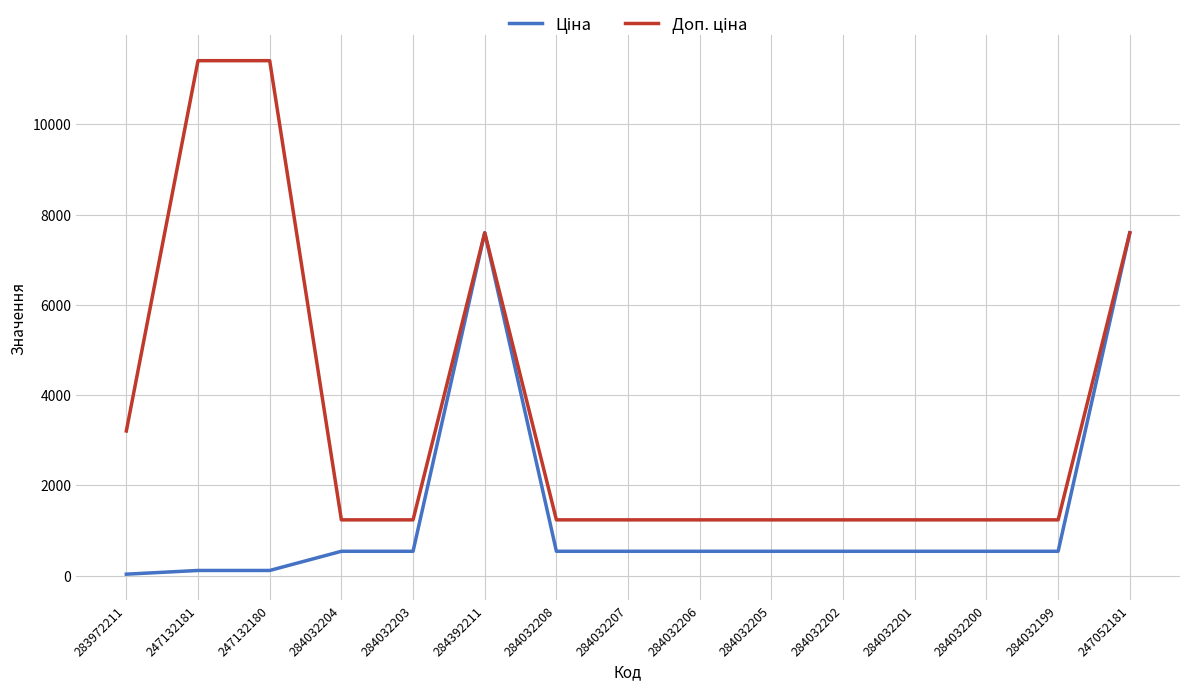

What is the total value across all series at 284032208?

1774.4